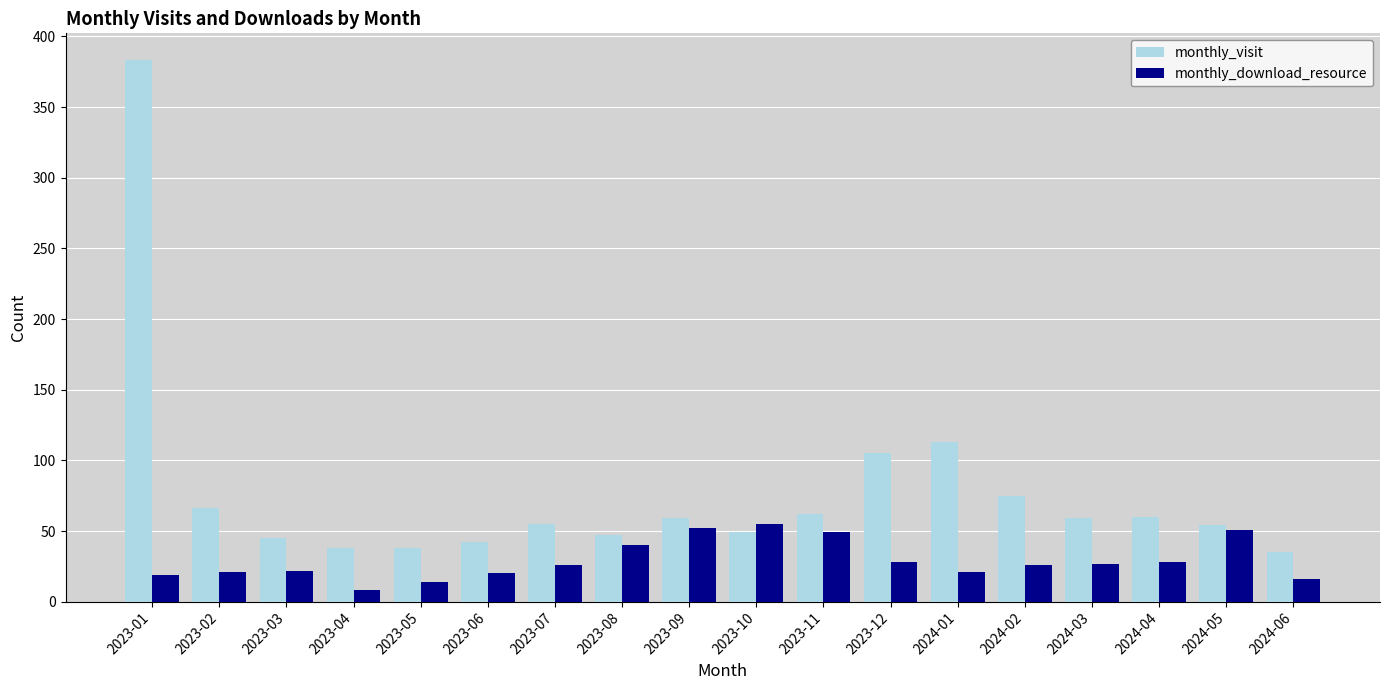

Is it true that monthly_download_resource equals 16 at 2024-06?

True